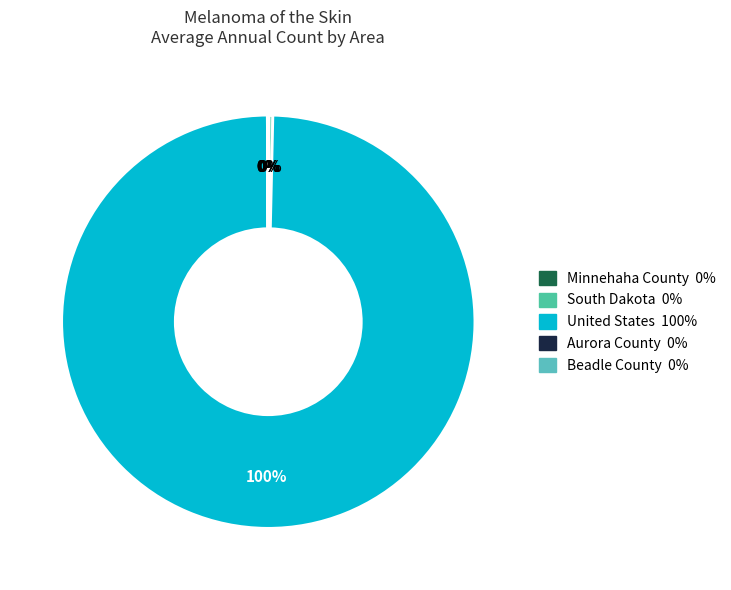

How many segments does this pie chart have?

5